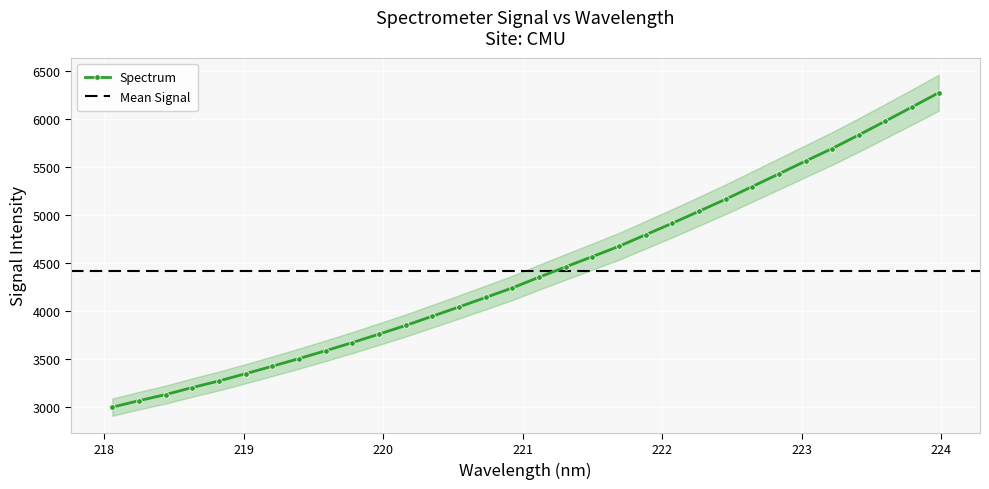

Which category has the lowest value across all series?

218.0596